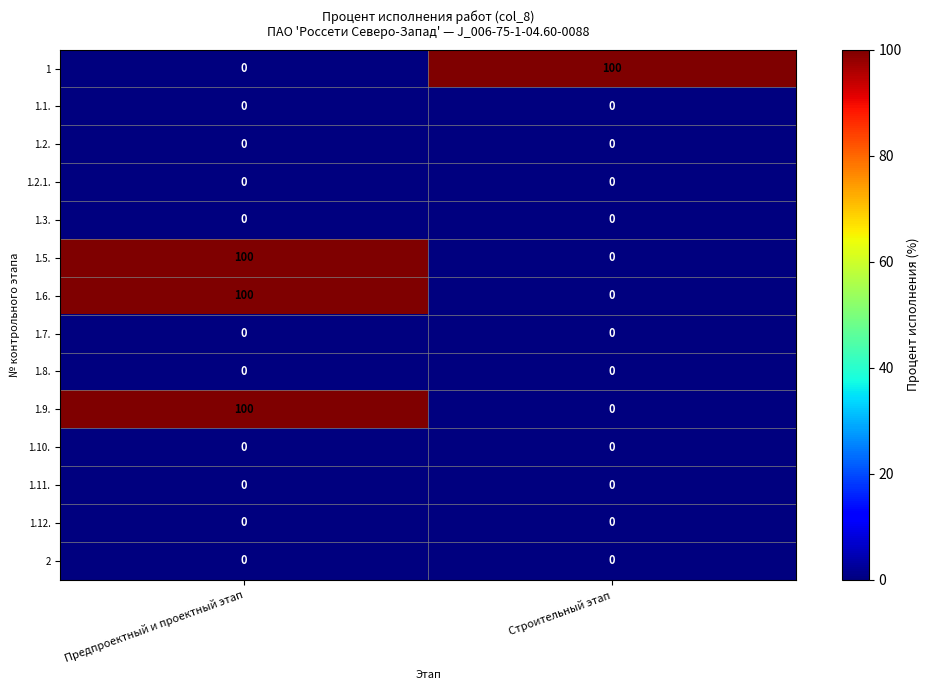

What is the difference between the maximum and minimum values in the 1.9. series?

100